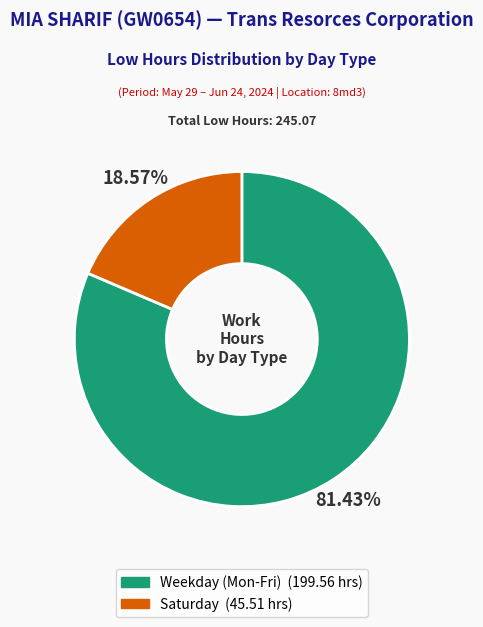

Count the number of slices in the pie.

2